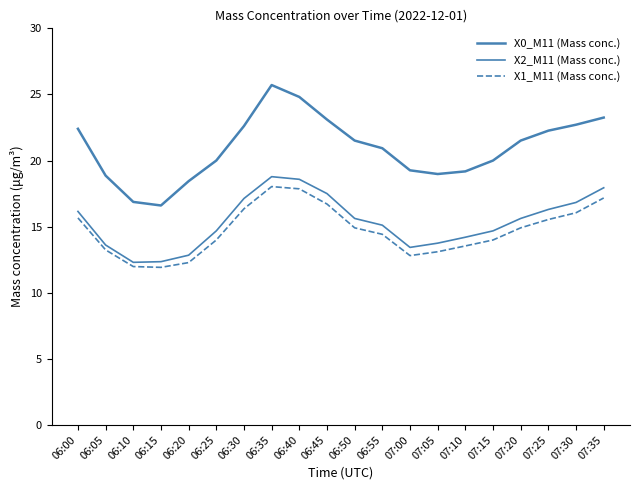

What is the highest value of the X0_M11 (Mass conc.) series?

25.7